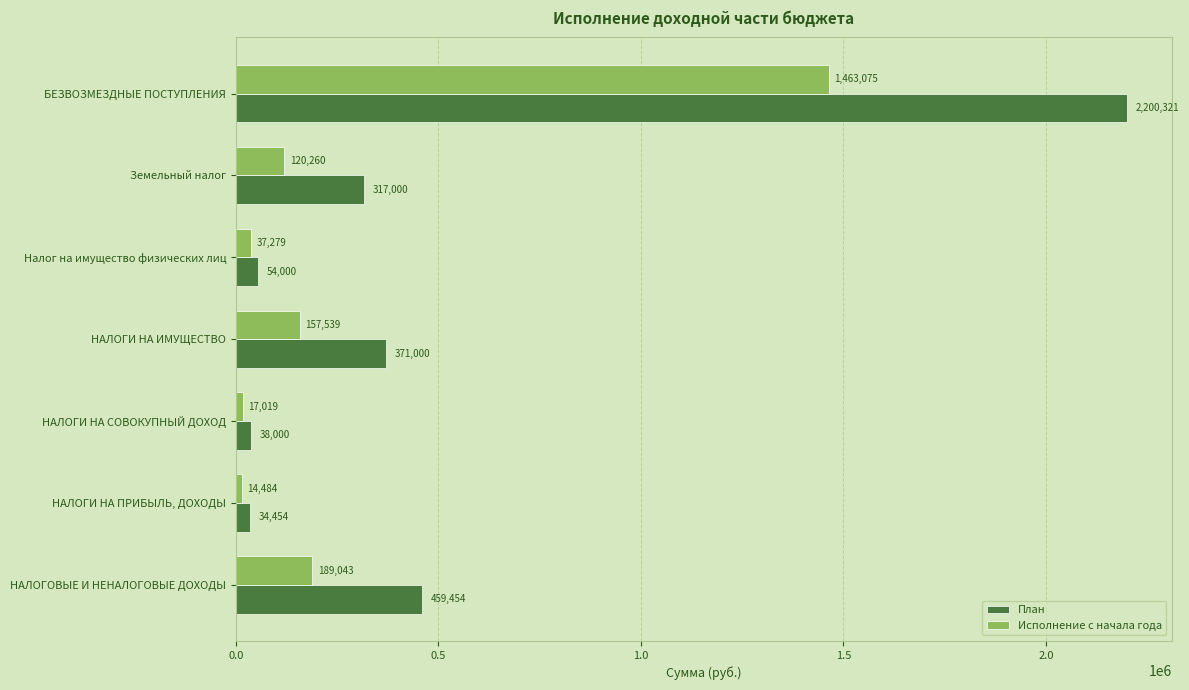

What is the average value of the План series?

496318.4